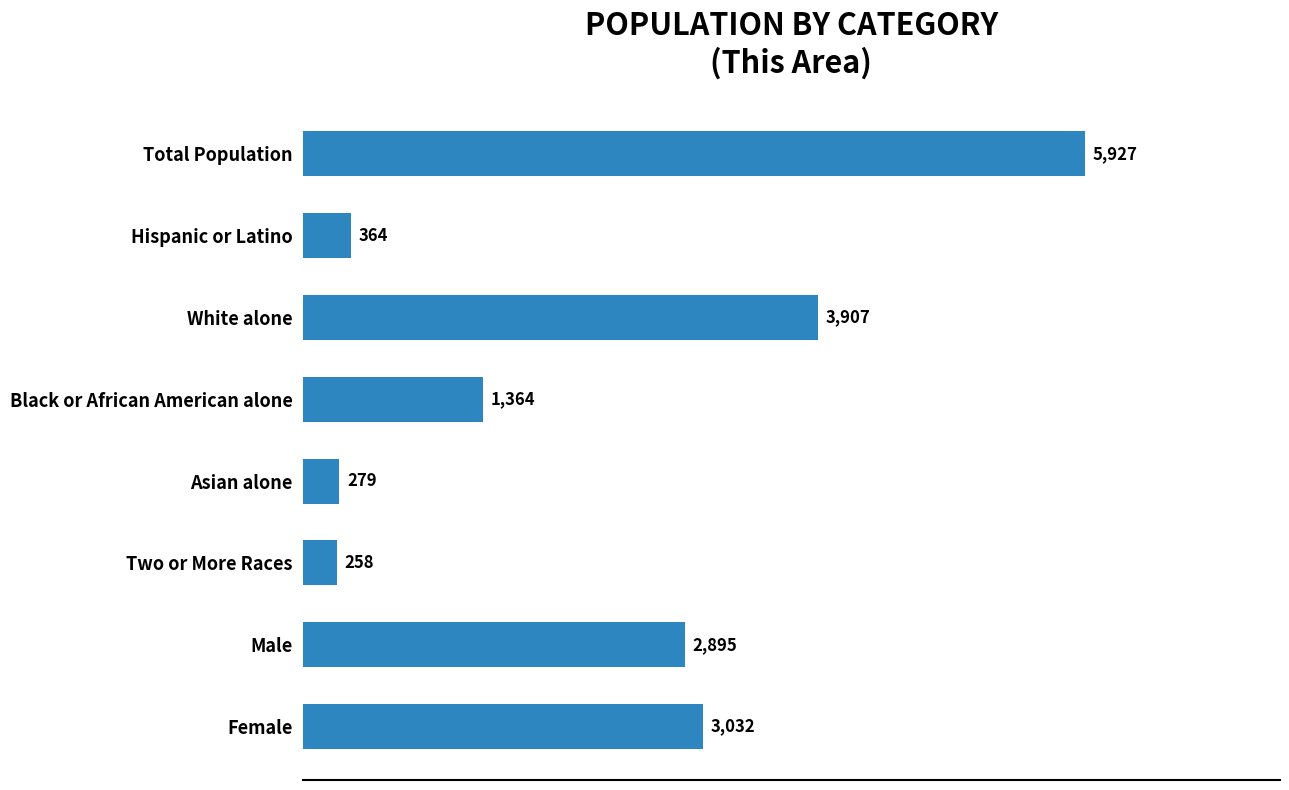

Reading top to bottom, list all the values displayed in this chart.

5927	364	3907	1364	279	258	2895	3032